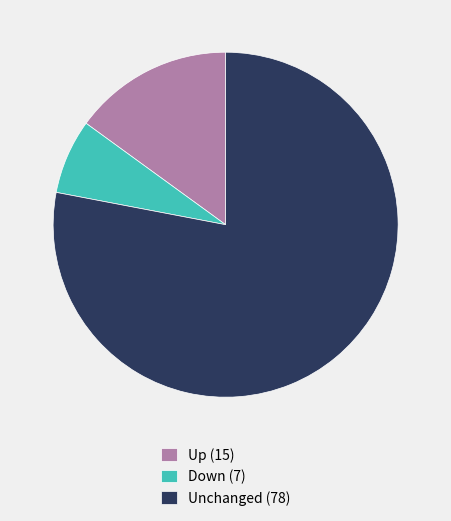

How many slices are in this pie chart?

3